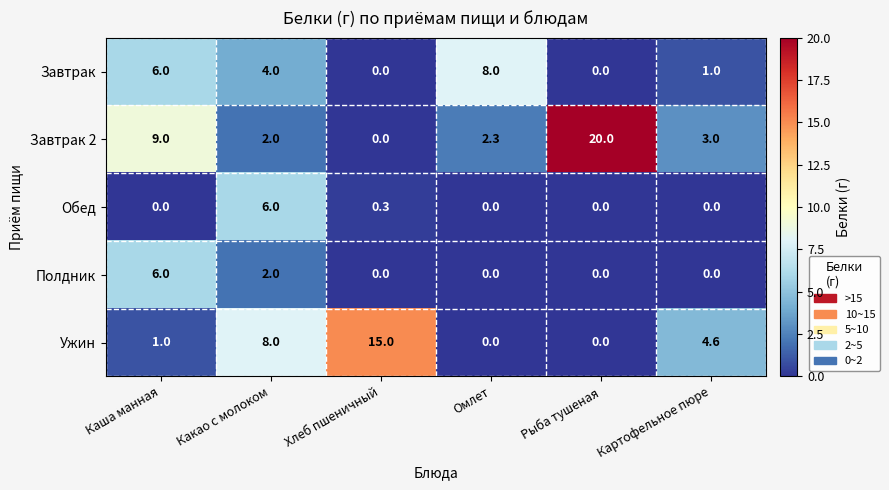

What is the spread (max minus min) of values at Рыба тушеная?

20.0